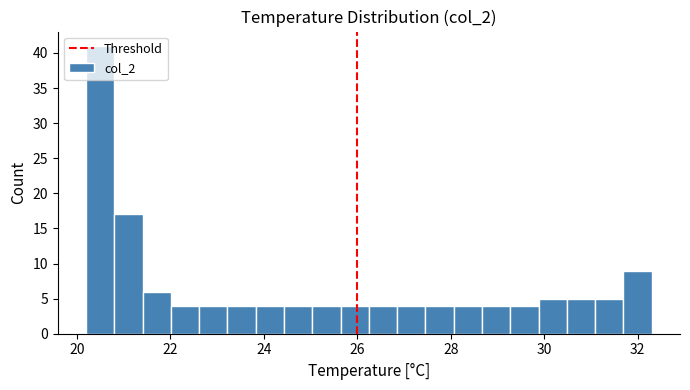

Around what value on the x-axis is the tallest bar? Give the approximate position of its centre, as read against the axis.

20.6